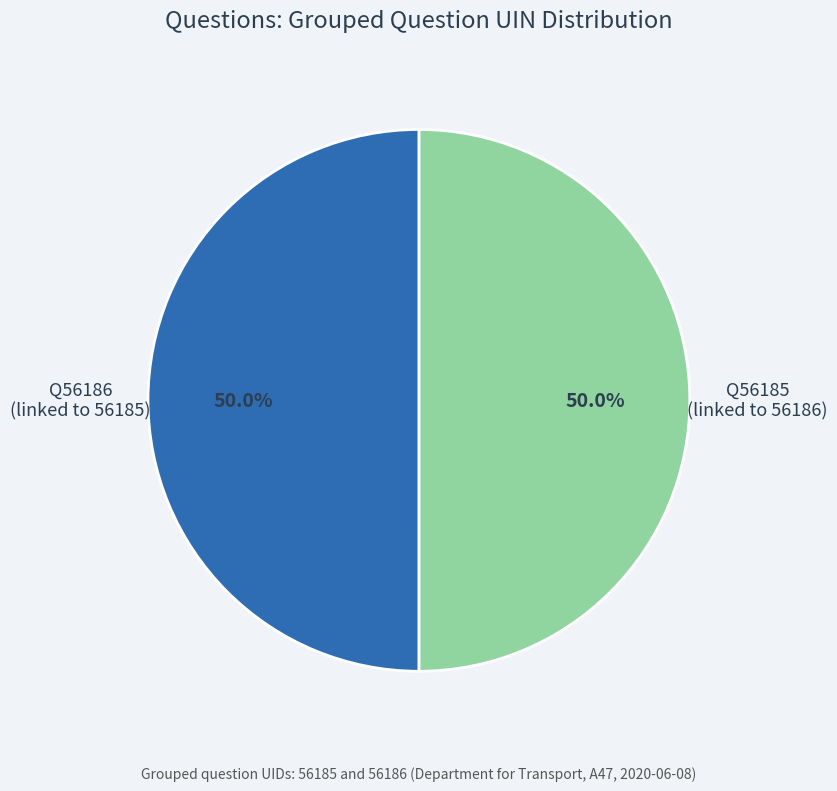

What is the total percentage of Q56185 (linked to 56186) and Q56186 (linked to 56185)?

100.0%